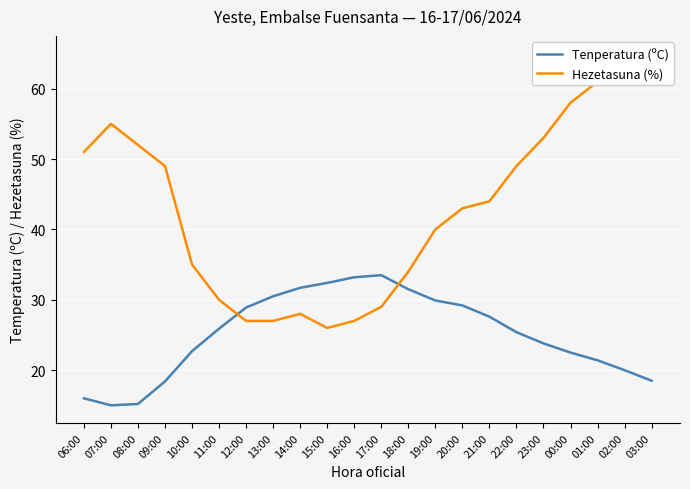

Where does the Hezetasuna (%) series first go above 44?

06:00